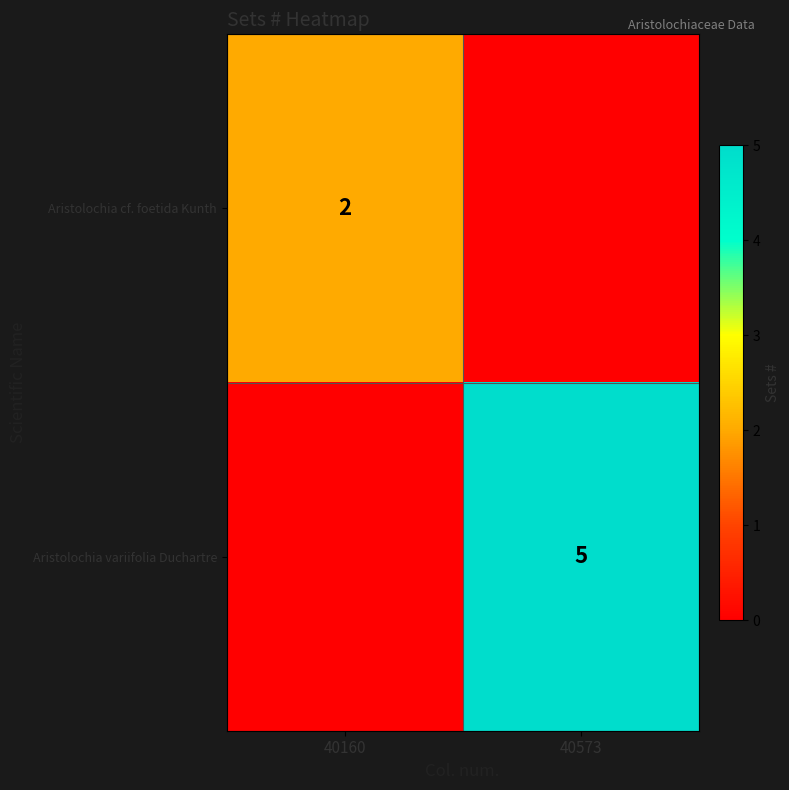

Is the value of Aristolochia variifolia Duchartre at 40573 greater than the value of Aristolochia cf. foetida Kunth at 40160?

Yes